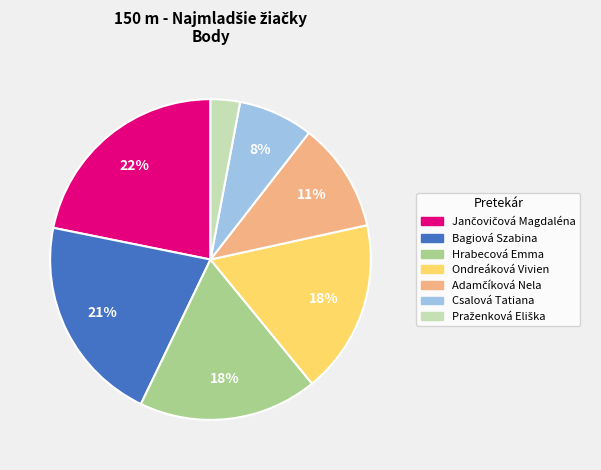

How many slices are in this pie chart?

7